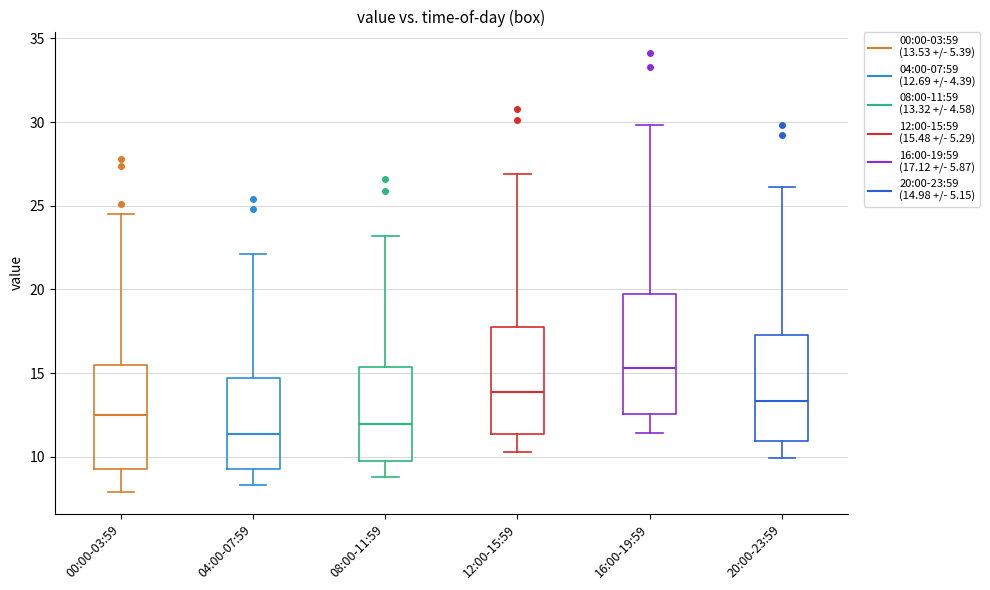

Which box has the highest median line?

16:00-19:59